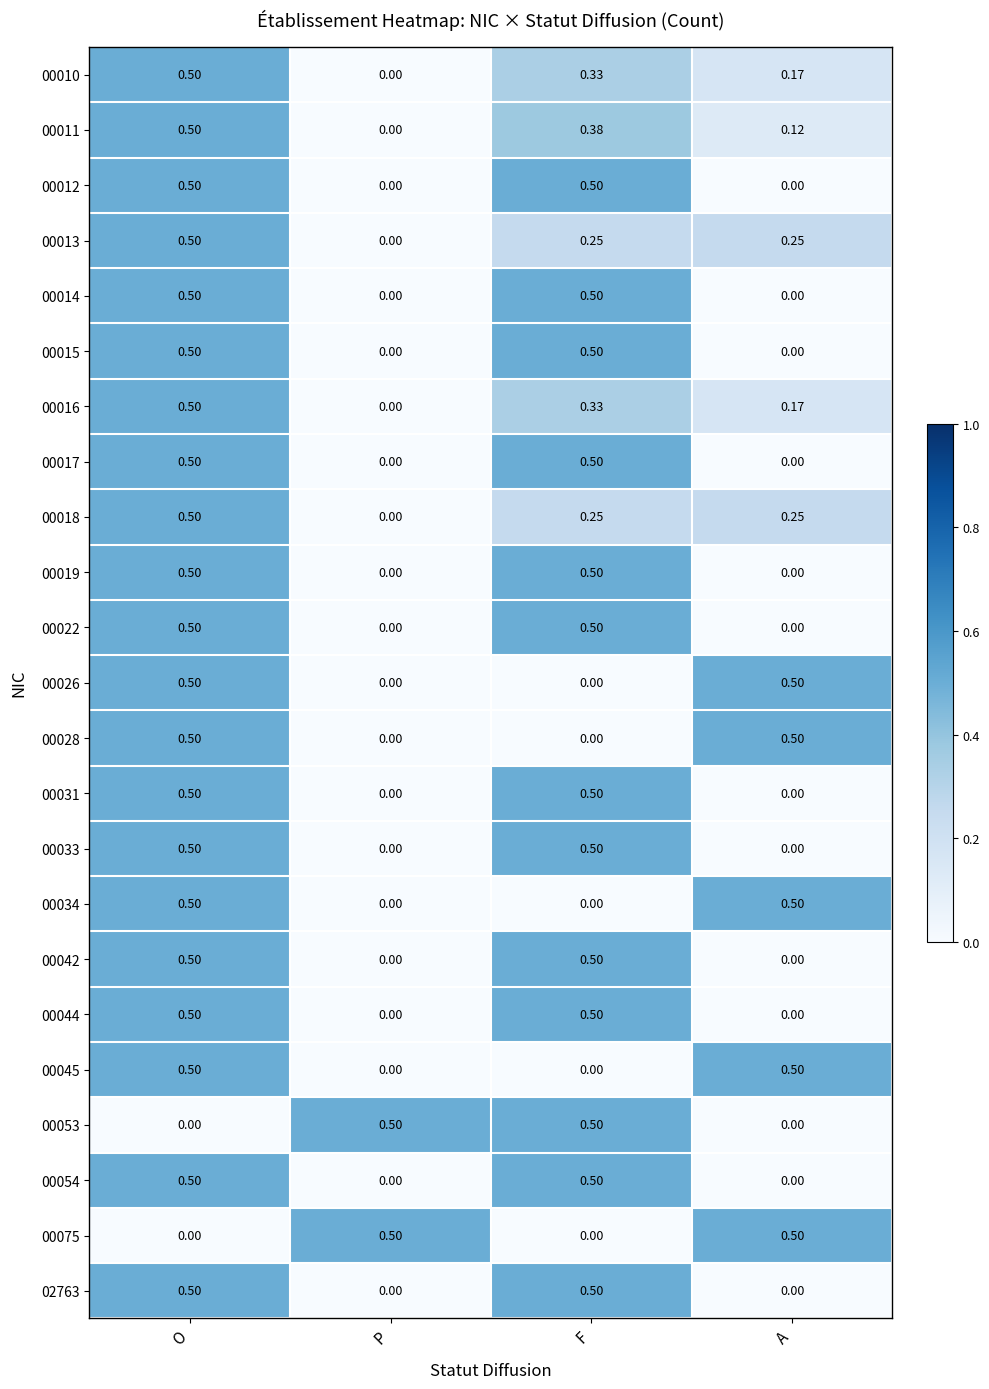

At which category is the sum across all series the highest?

O